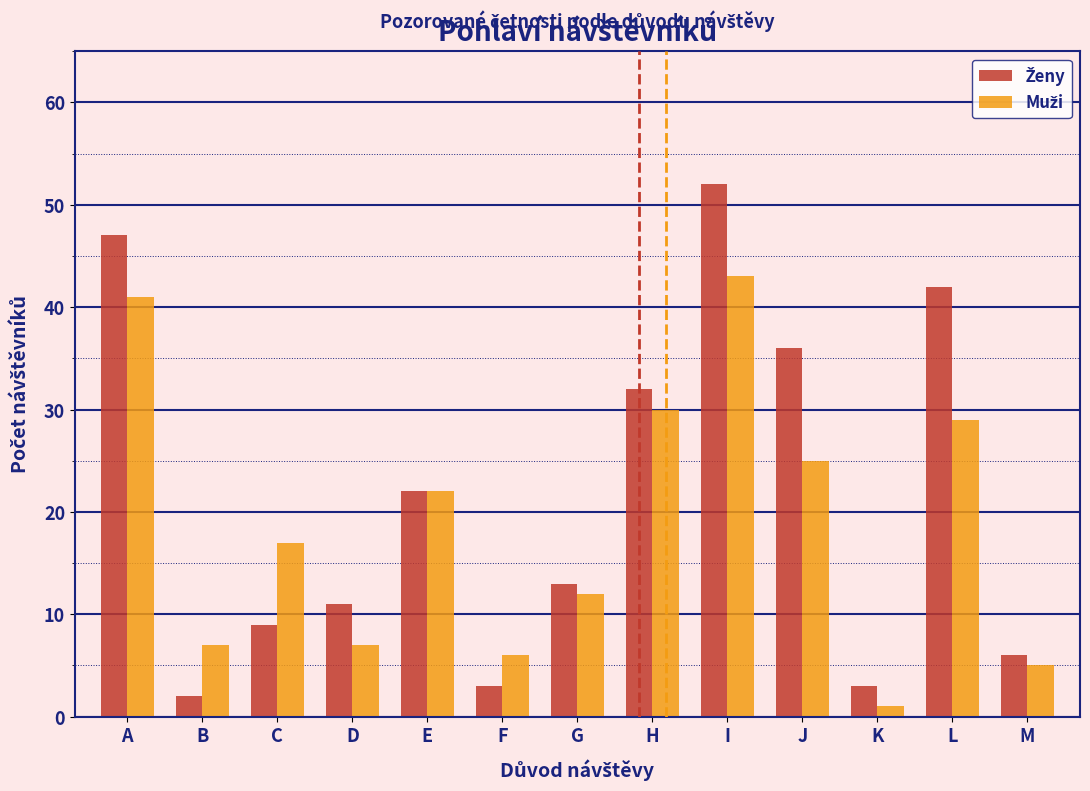

At which category is the sum across all series the highest?

I